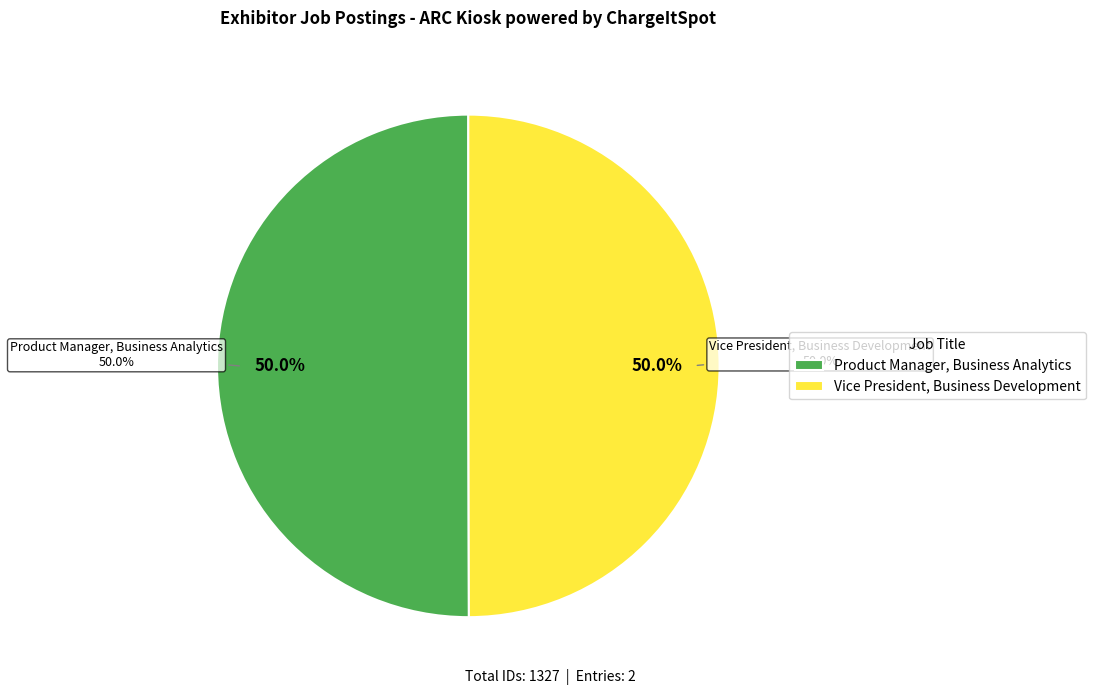

How many segments does this pie chart have?

2